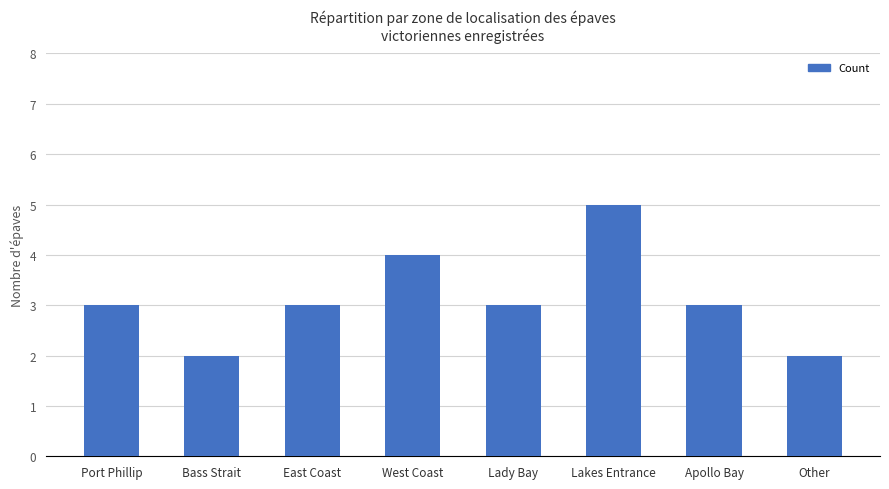

What is the sum of the values at Other and East Coast?

5